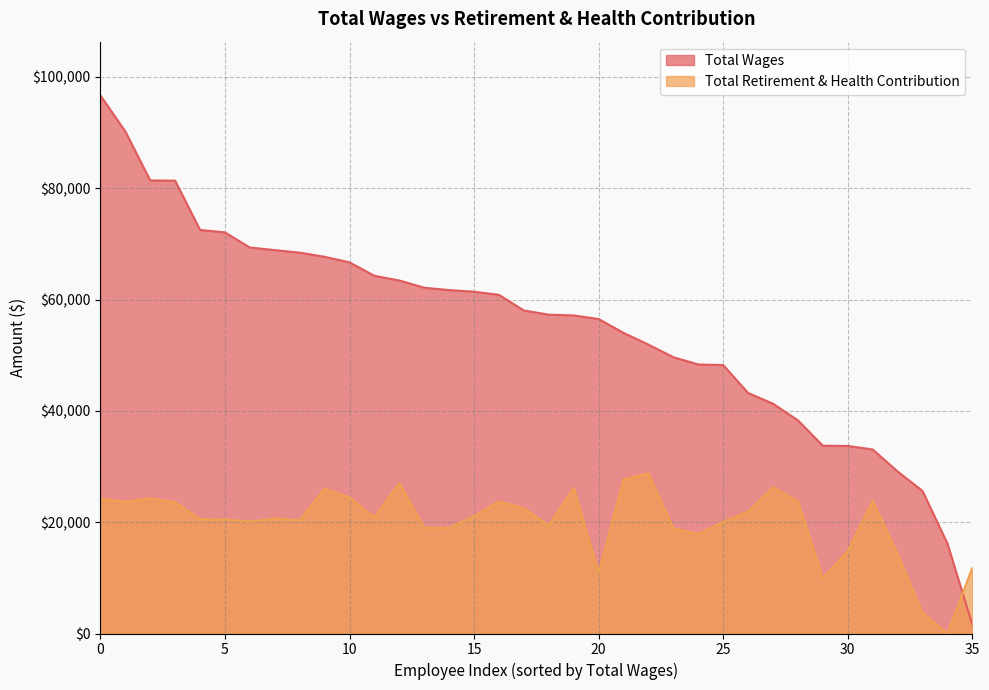

Rank the series by their average value, from lowest to highest.

Total Retirement & Health Contribution, Total Wages